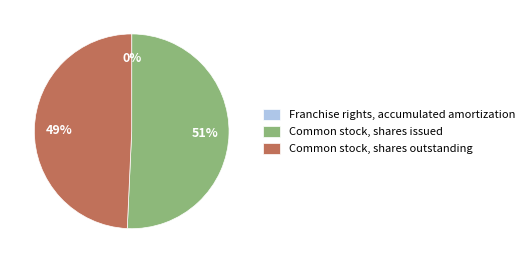

The Common stock, shares outstanding slice represents 49% of the pie. True or false?

True